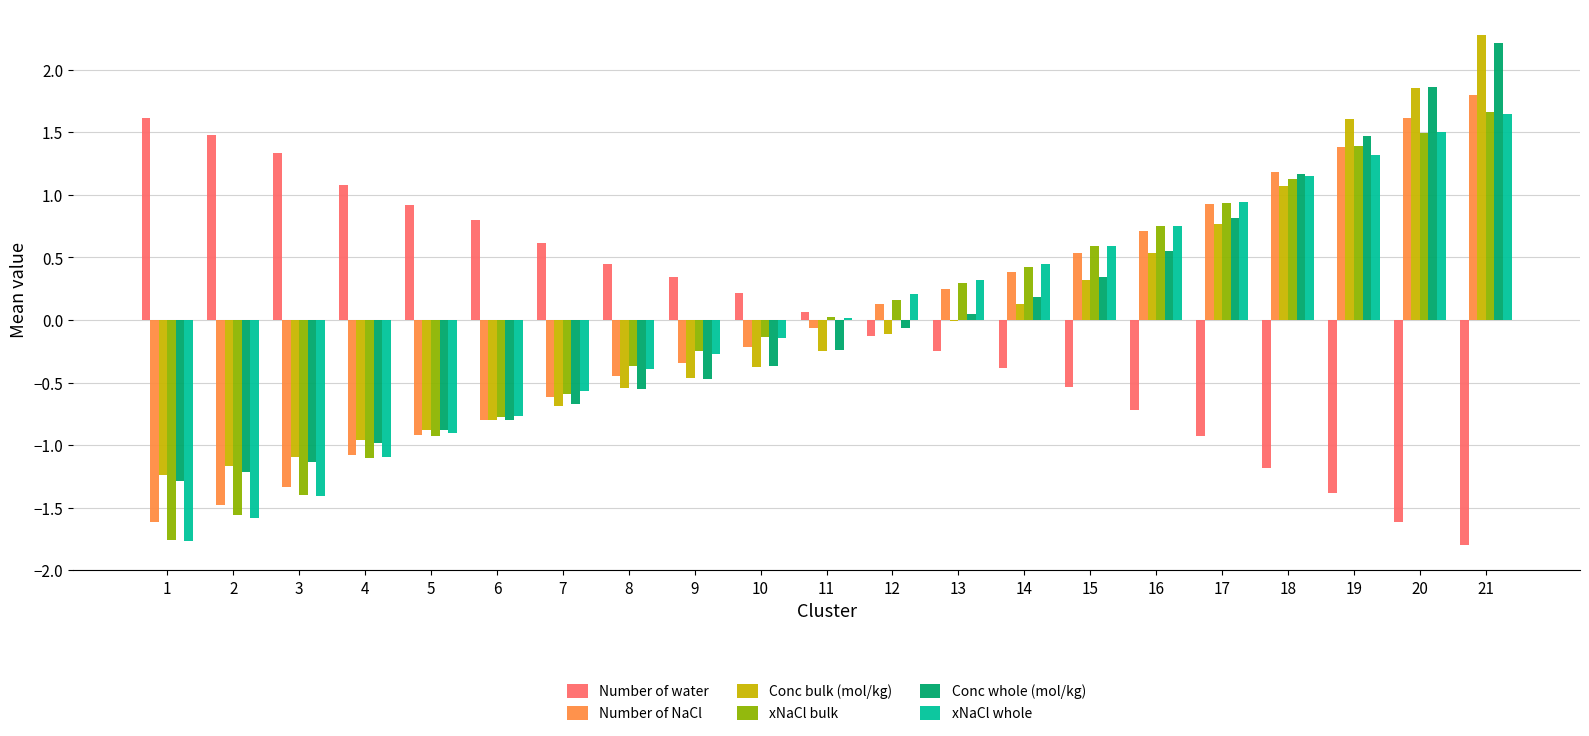

How many groups of bars are there?

21